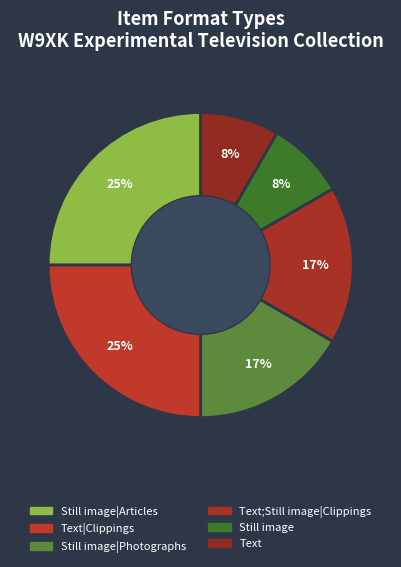

Count the number of slices in the pie.

6